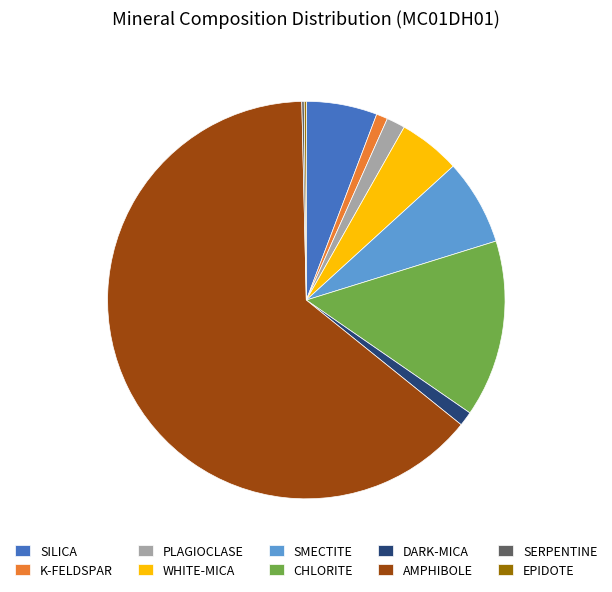

Which slice is the largest?

AMPHIBOLE